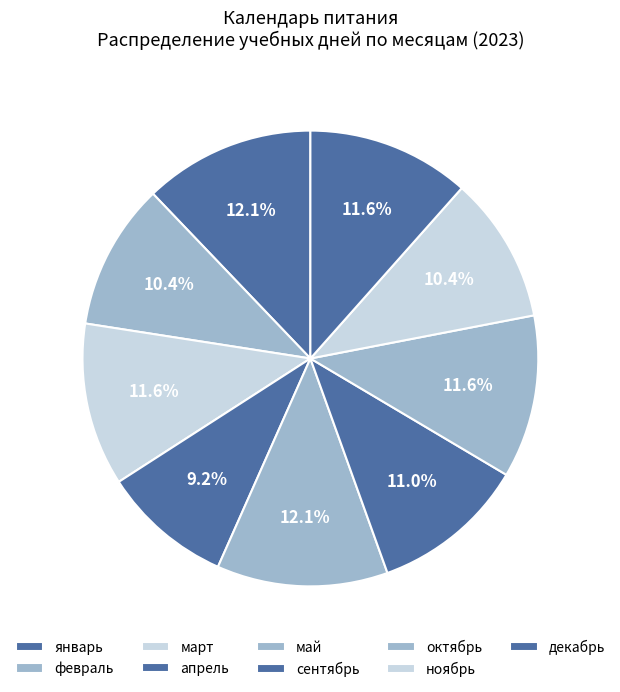

What percentage is the февраль slice, to the nearest percent?

10%